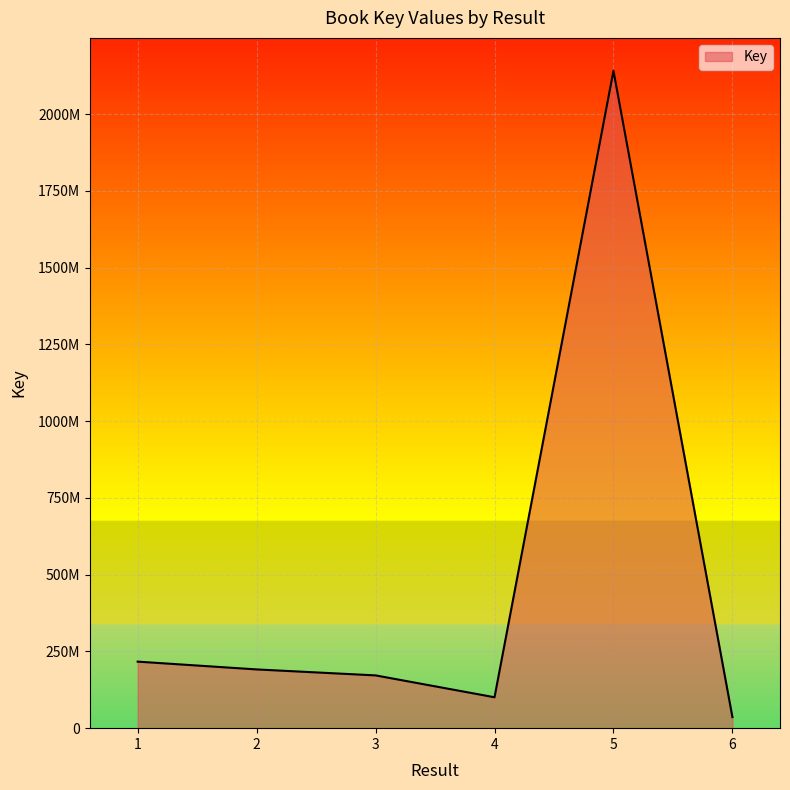

At which category does the data reach its first local valley?

4